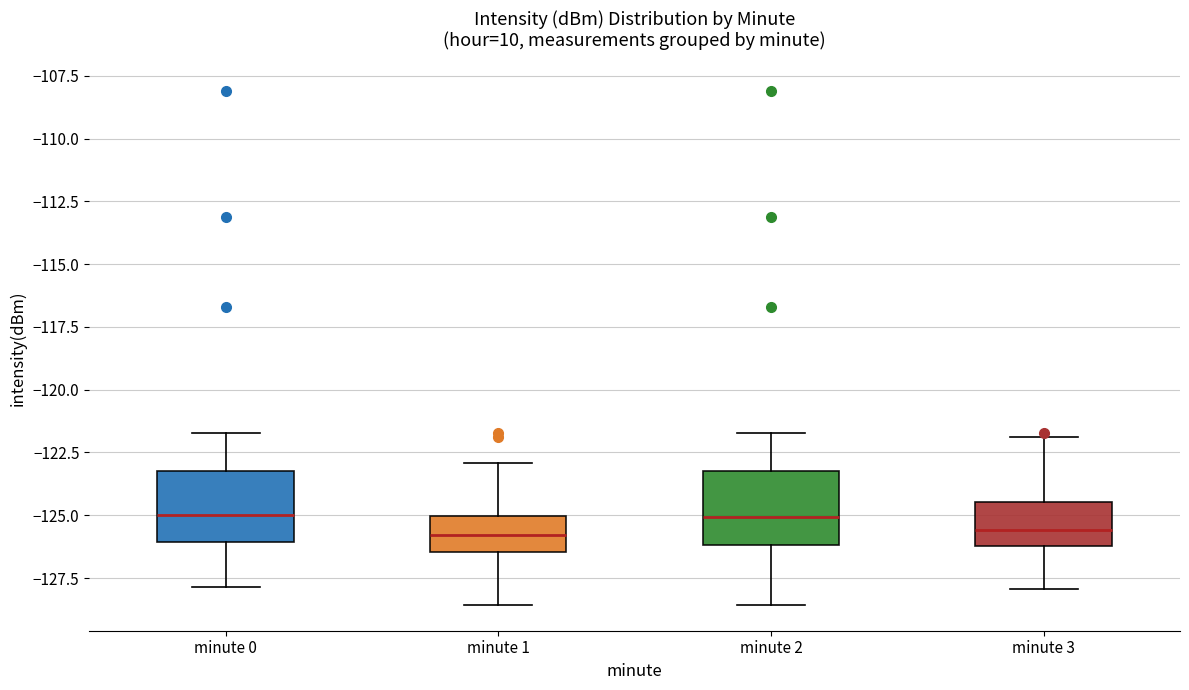

Where is the upper edge of the box for minute 0 on the y-axis? The values are not printed on the chart, so give them approximately, as read against the axis.

-123.0